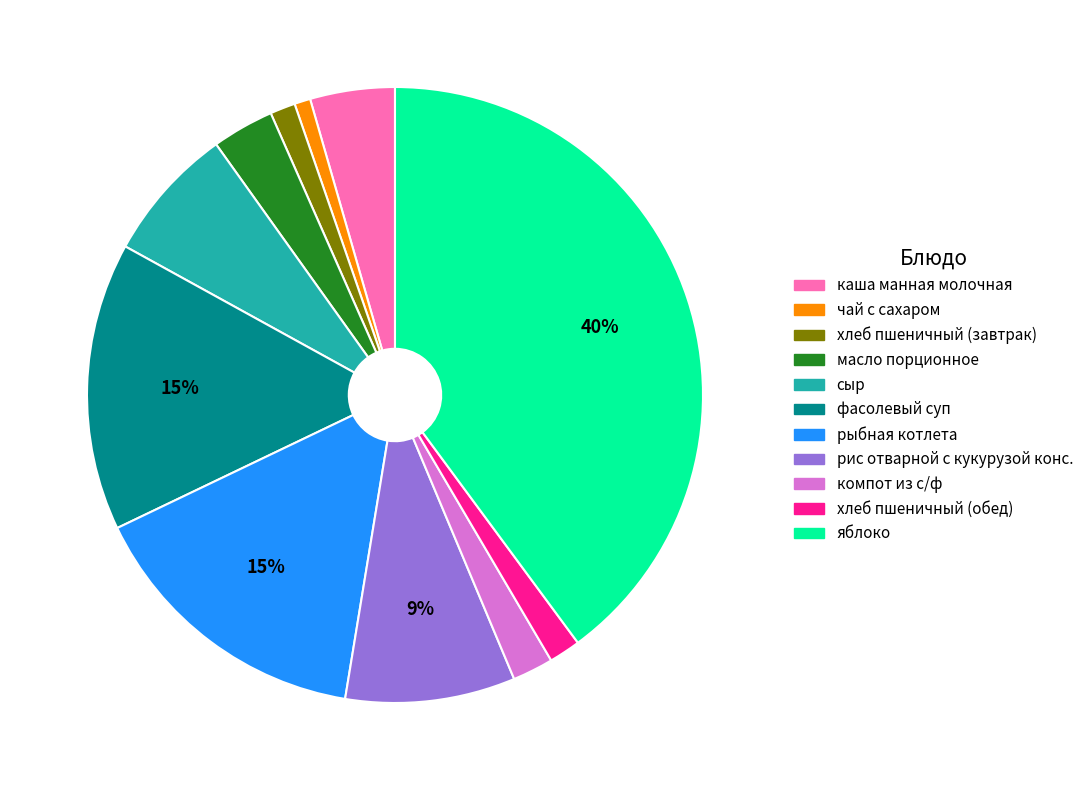

Does any single category account for the majority?

No